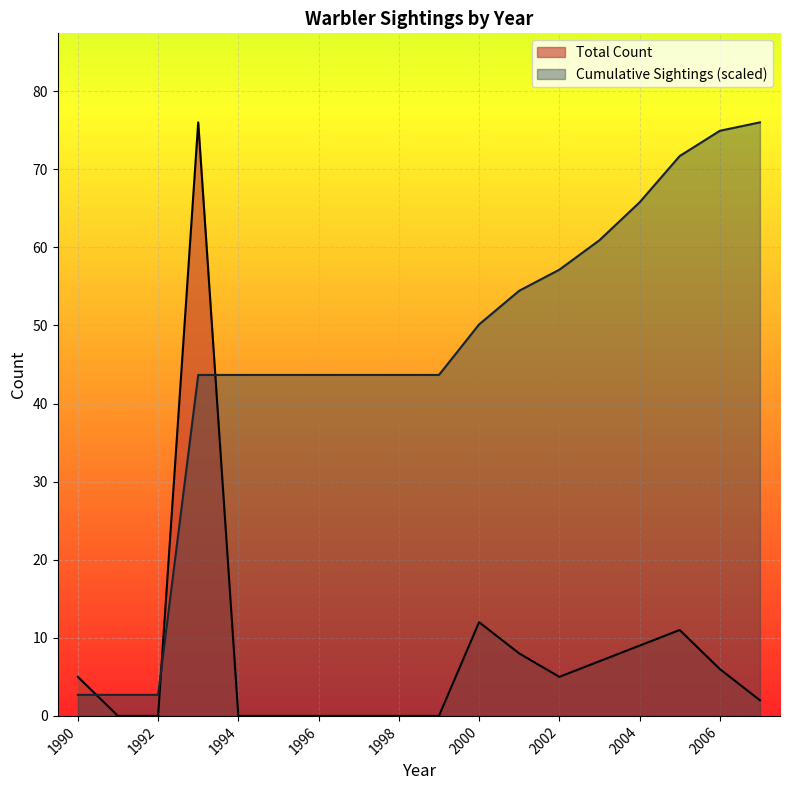

What is the difference between the second highest and minimum values in the Total Count series?

12.0